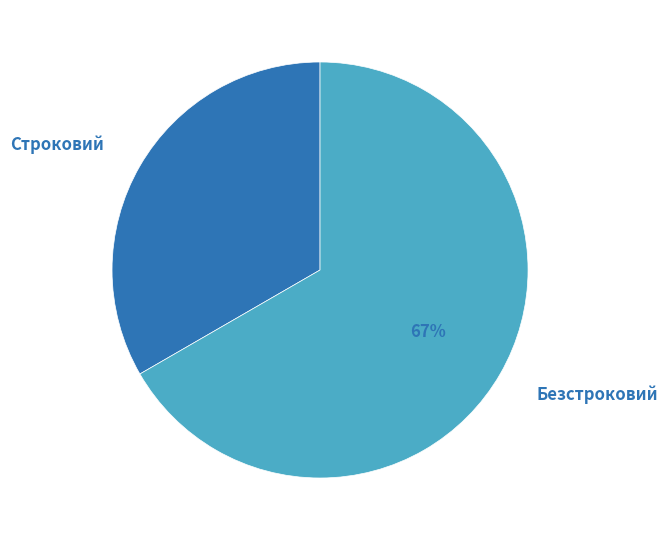

Which slice represents more than half of the pie?

Безстроковий